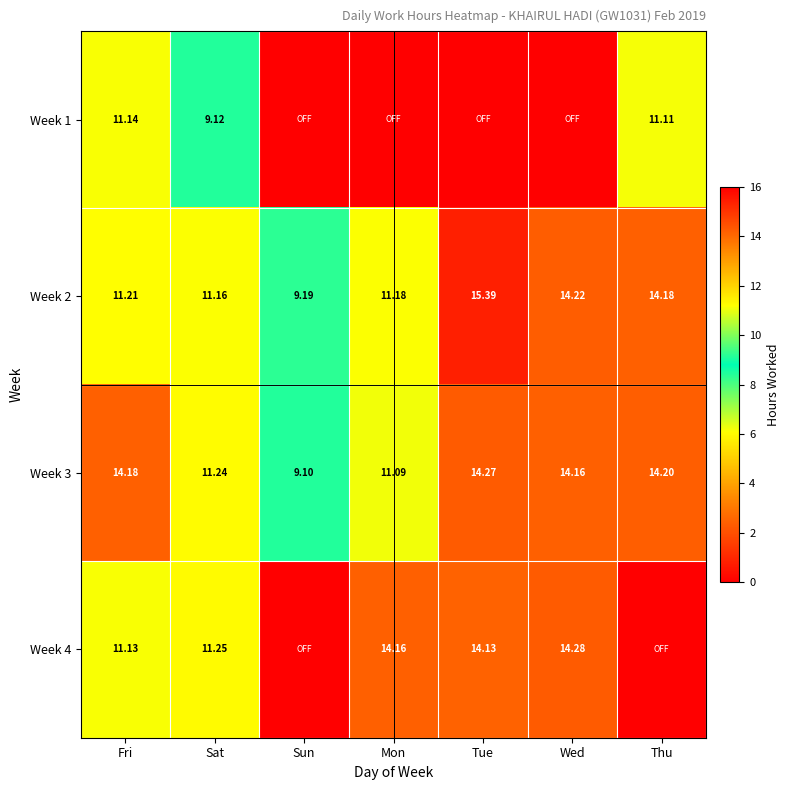

True or false: Week 2 has a value of 7.7 at Thu.

False